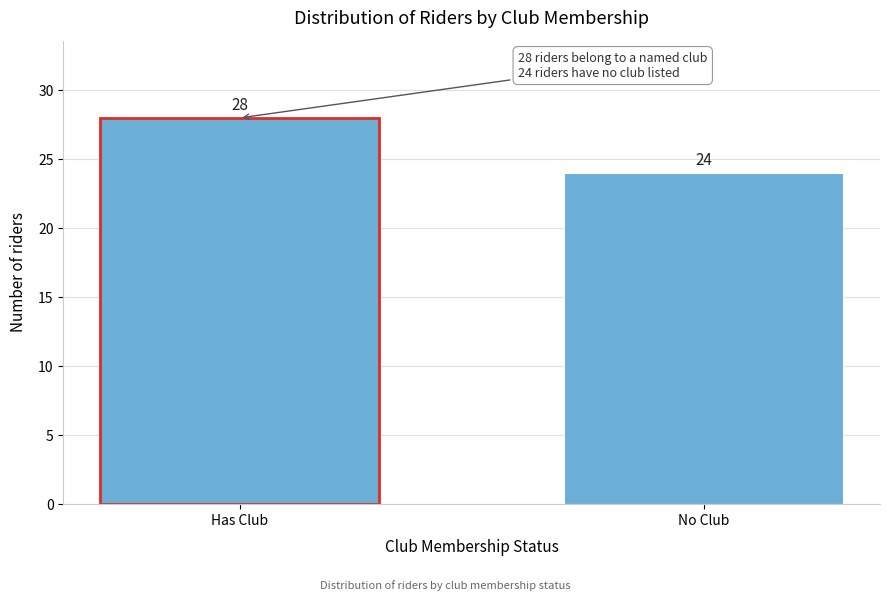

Reading right to left, transcribe all the data shown in this chart.

24	28